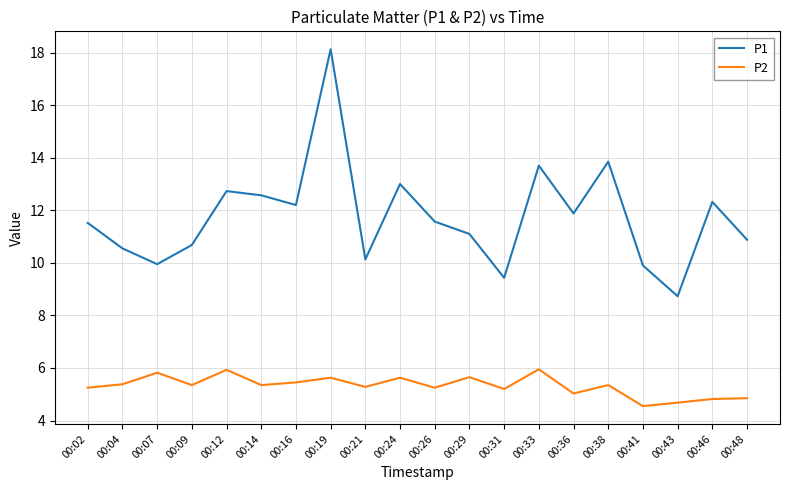

List the series in order of their overall mean, highest first.

P1, P2